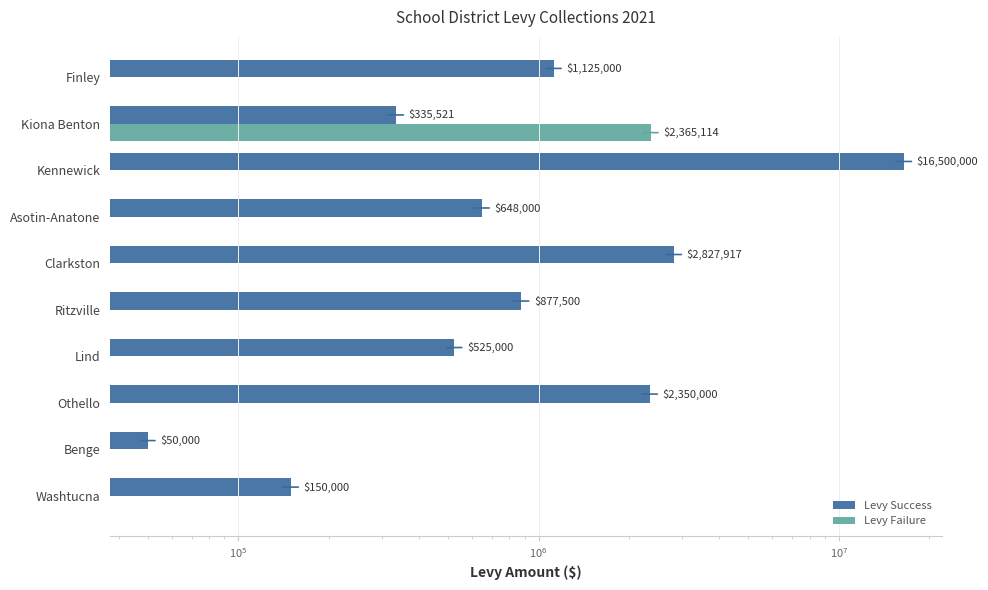

At how many categories does at least one series exceed 6456144?

1